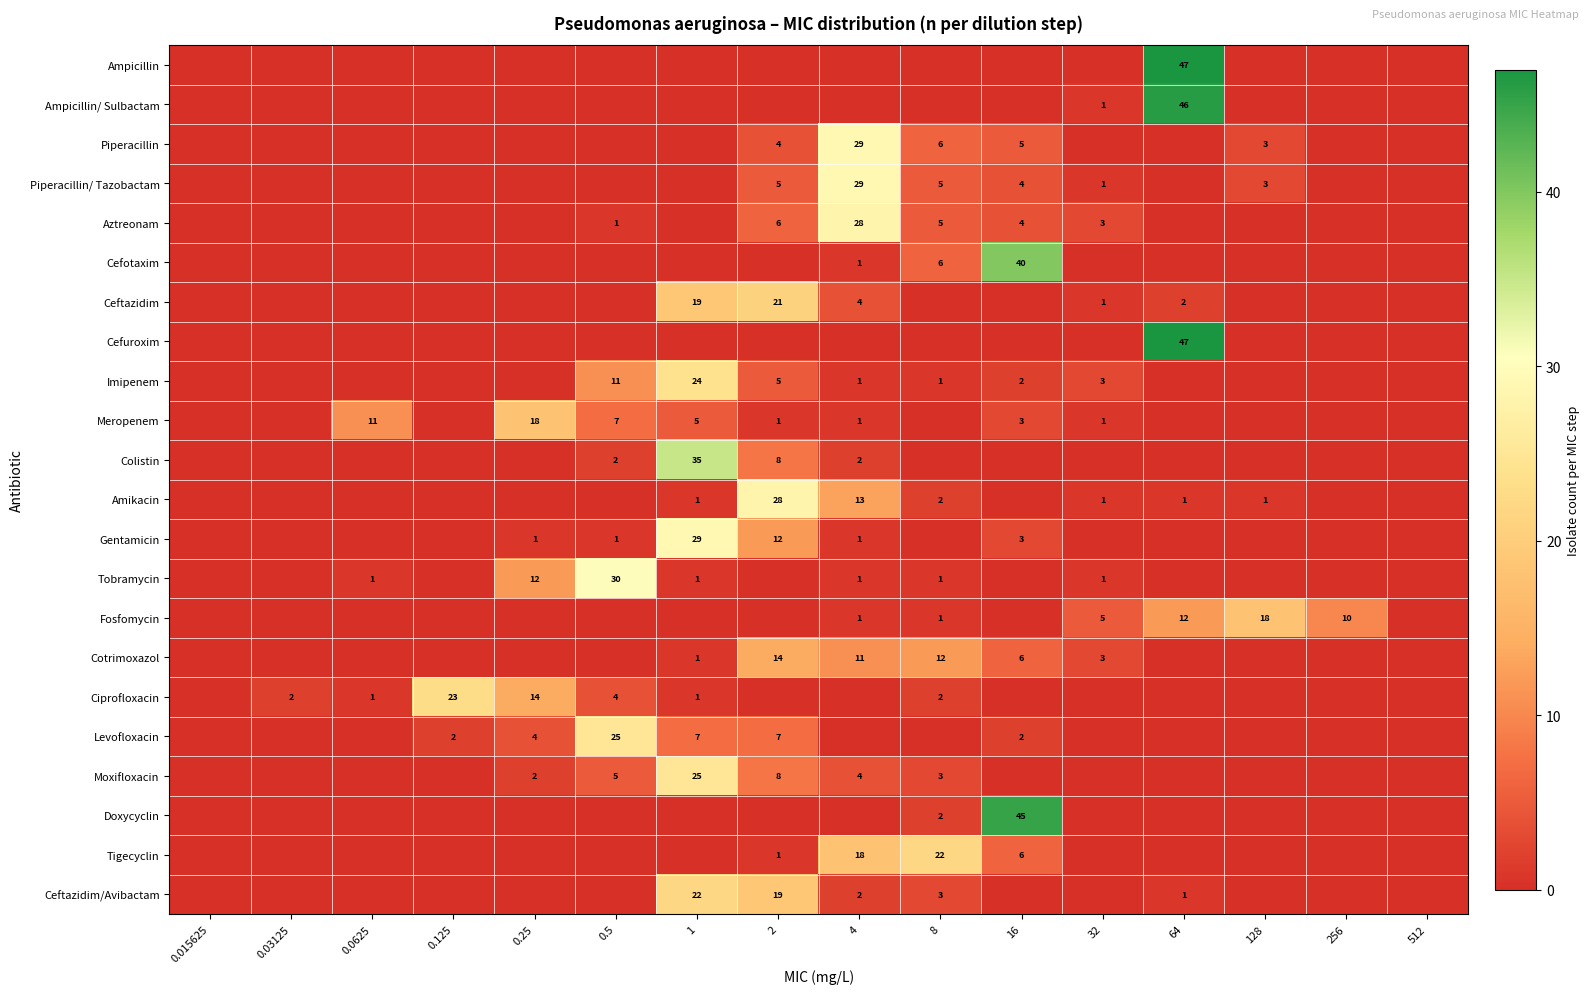

At which category is the sum across all series the highest?

1